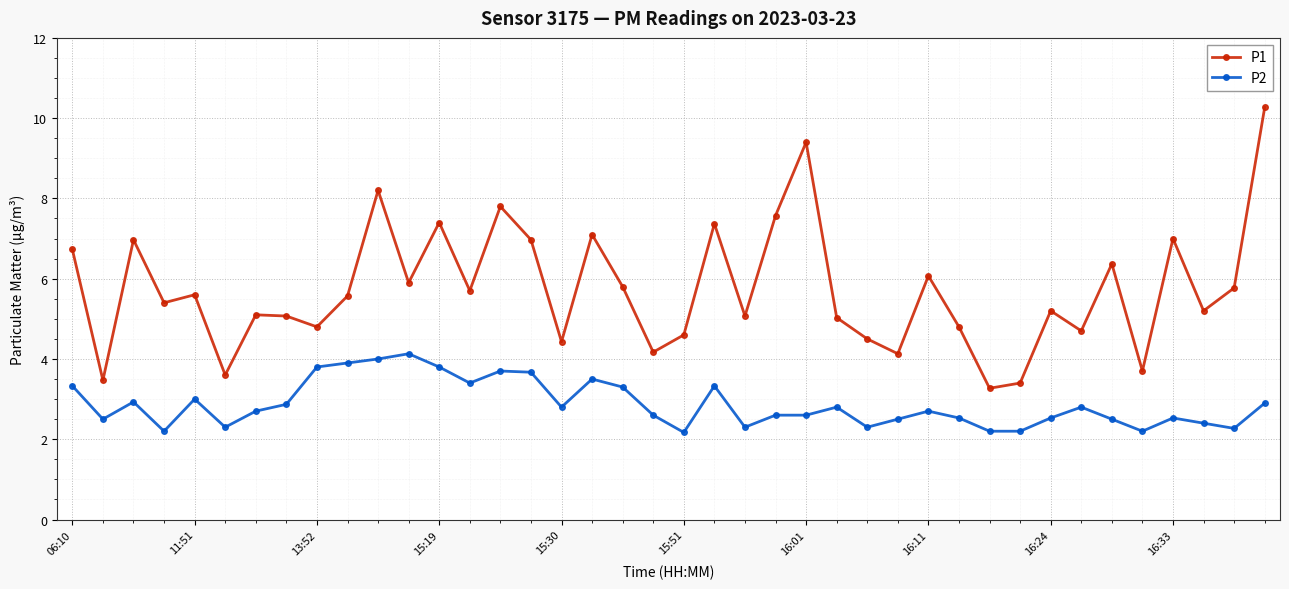

True or false: P1 has more than 0 points higher than both neighbors.

True